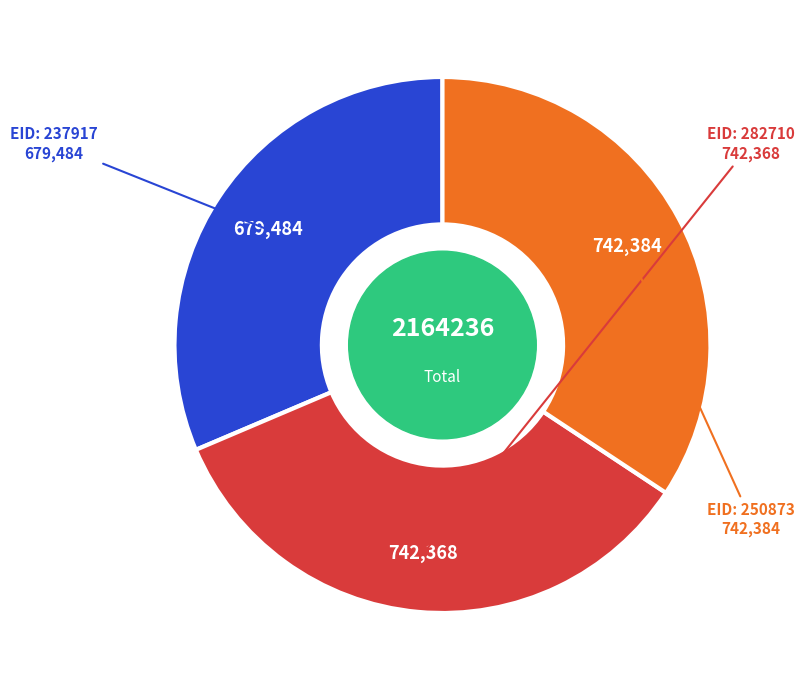

Does any single category account for the majority?

No